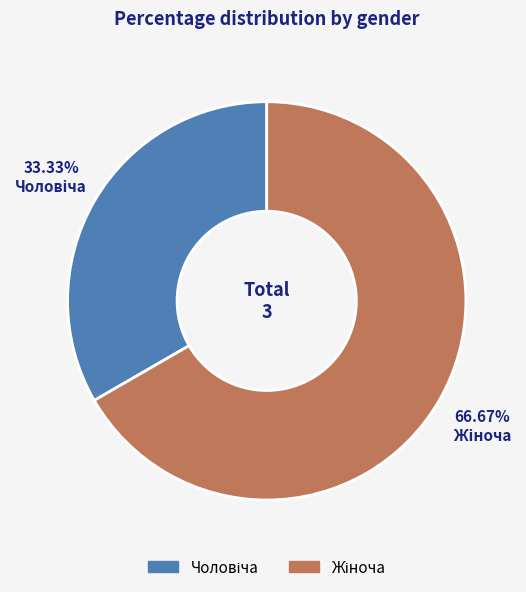

Is there any slice that represents more than half of the pie?

Yes